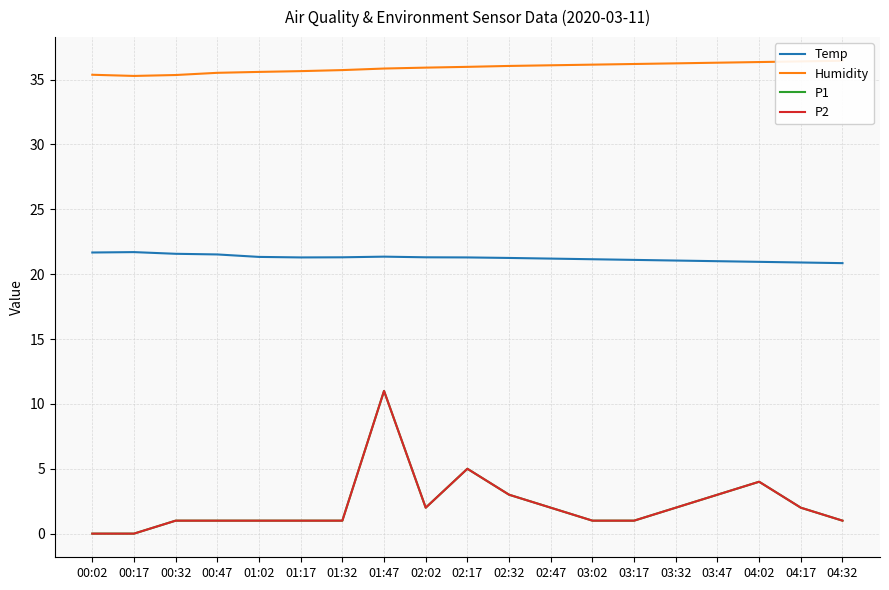

Between 01:17 and 03:02, which series saw the biggest shift?

Humidity